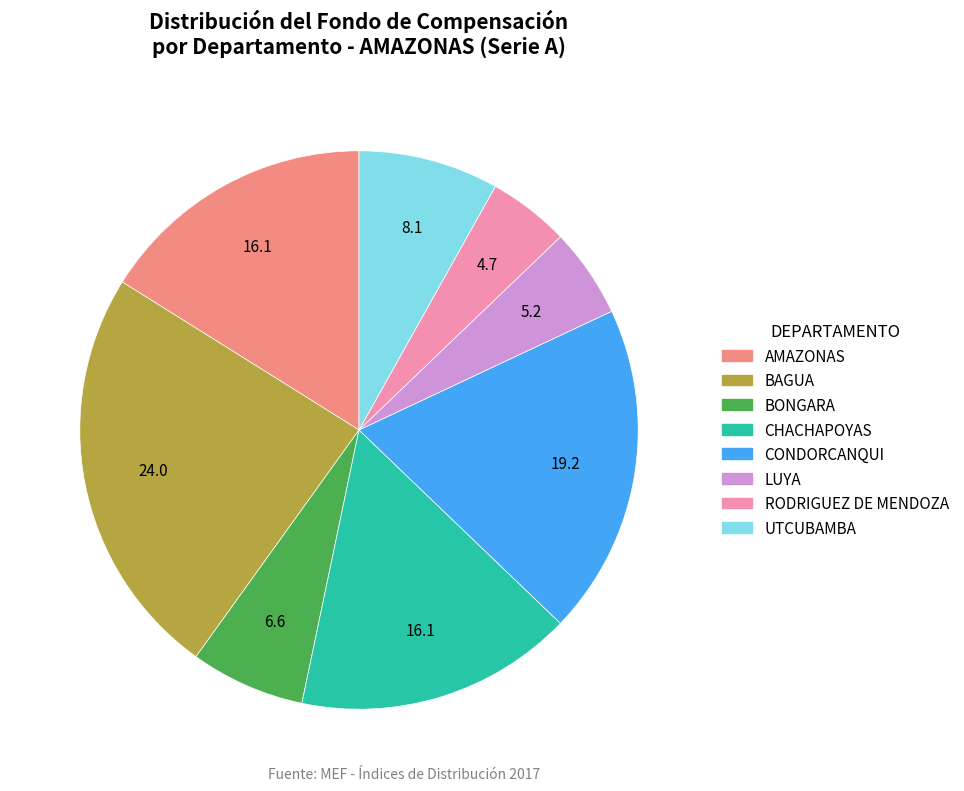

The RODRIGUEZ DE MENDOZA slice represents 15% of the pie. True or false?

False